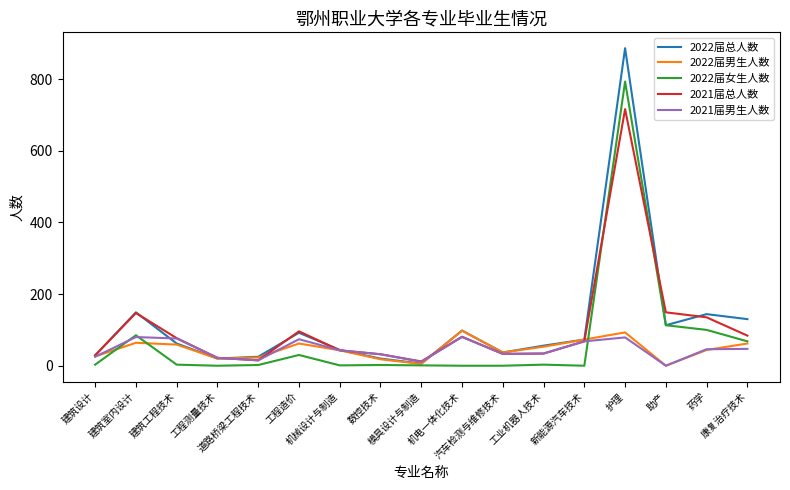

What is the maximum value for 2022届女生人数?

793